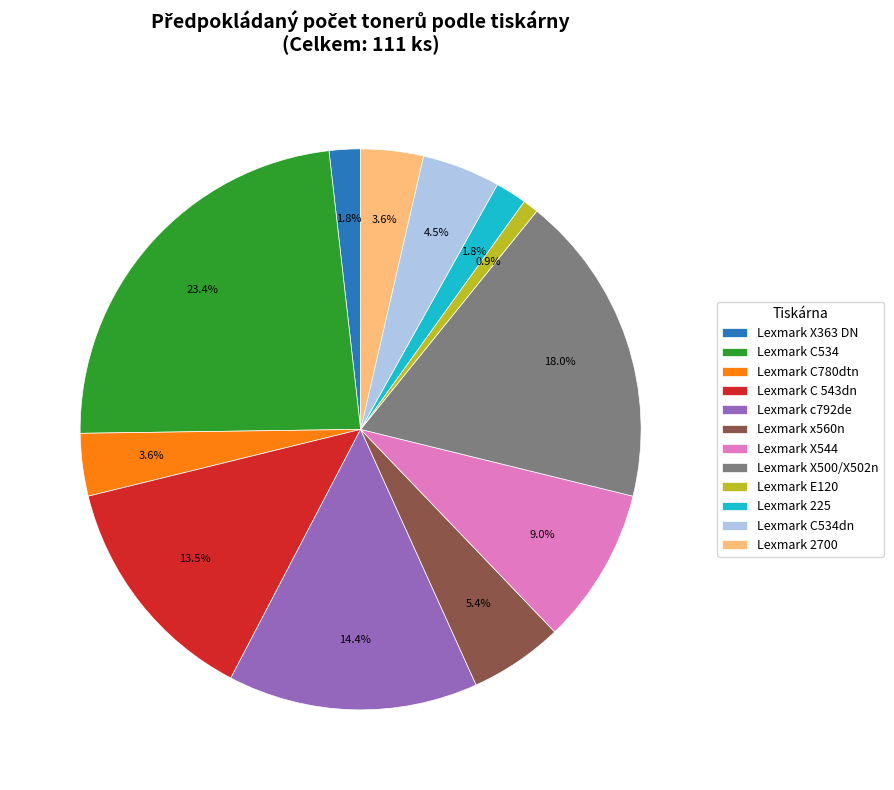

Count the number of slices in the pie.

12